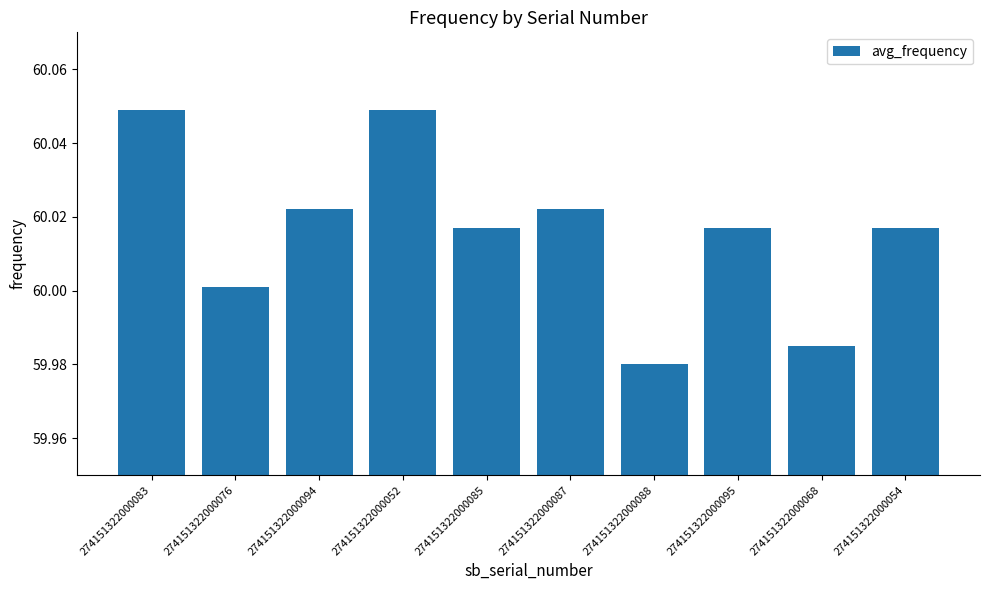

How many data points are less than 60?

2